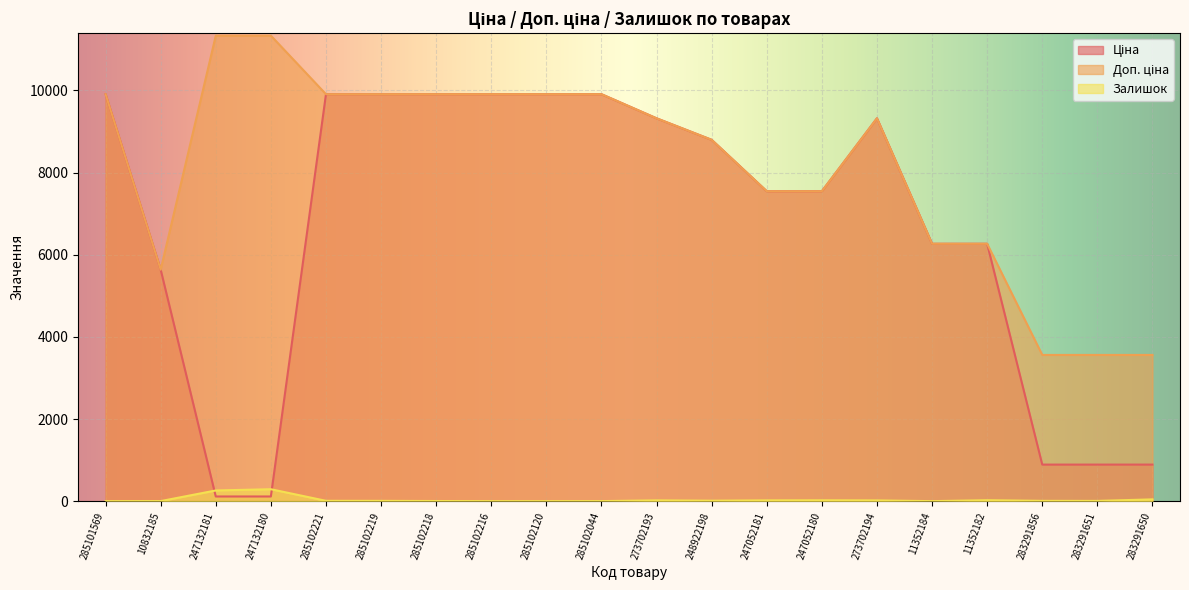

True or false: Залишок has a value of 26.0 at 273702193.

False